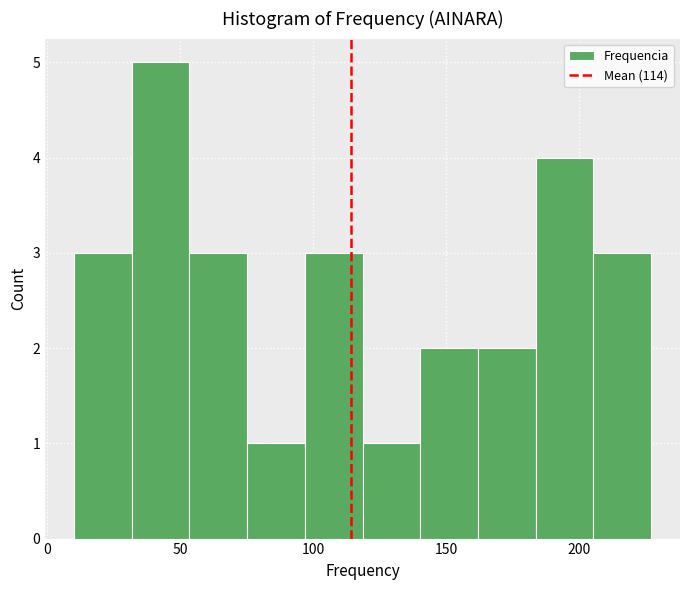

Reading left to right, list every bar in this chart as the range it spans on the x-axis followed by its height. Neither the bar edges nor the heights are printed on the chart, so give them approximately, as read against the axes.

10 to 30: 3
30 to 55: 5
55 to 75: 3
75 to 95: 1
95 to 120: 3
120 to 140: 1
140 to 160: 2
160 to 185: 2
185 to 205: 4
205 to 225: 3